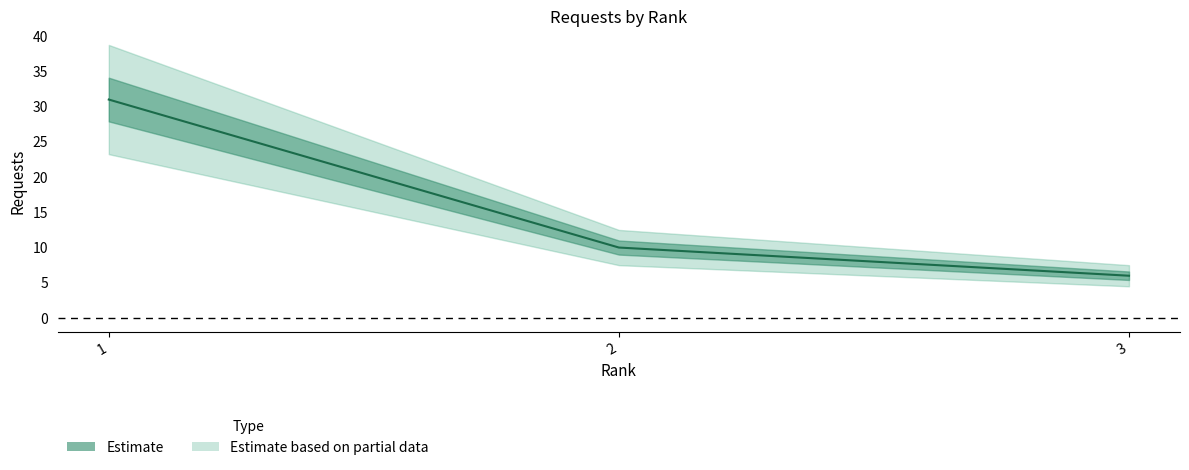

Between 2 and 3, which is larger?

2